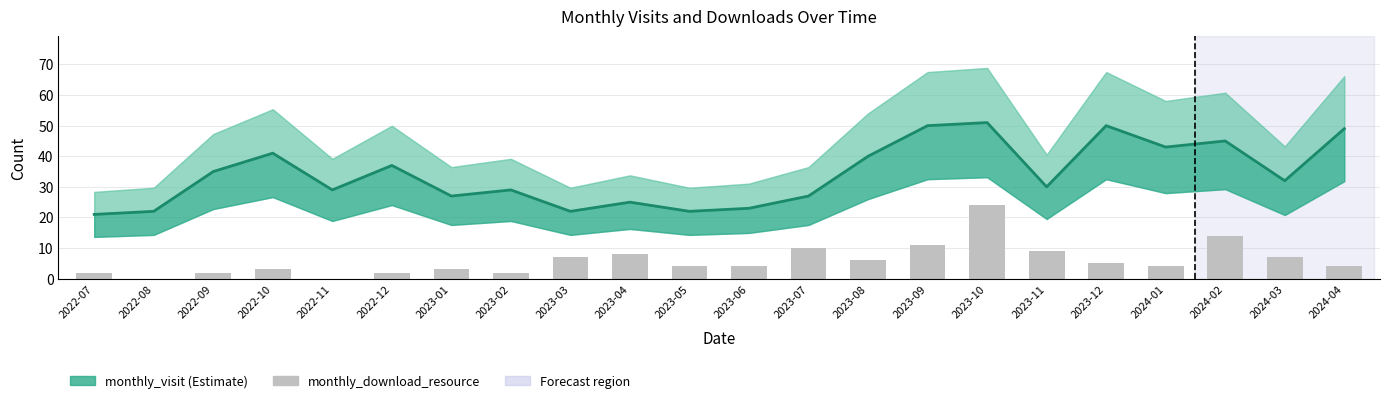

What is the label of the 16th bar from the right?

2023-01